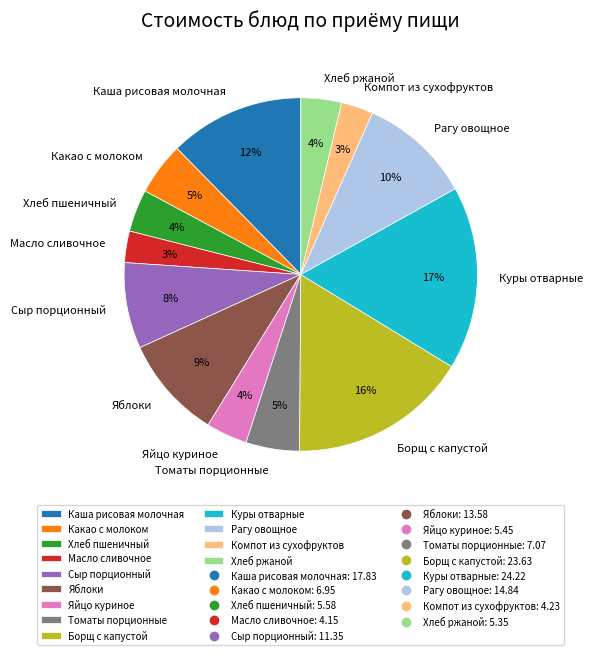

Is it true that Яблоки is 9% of the pie?

True